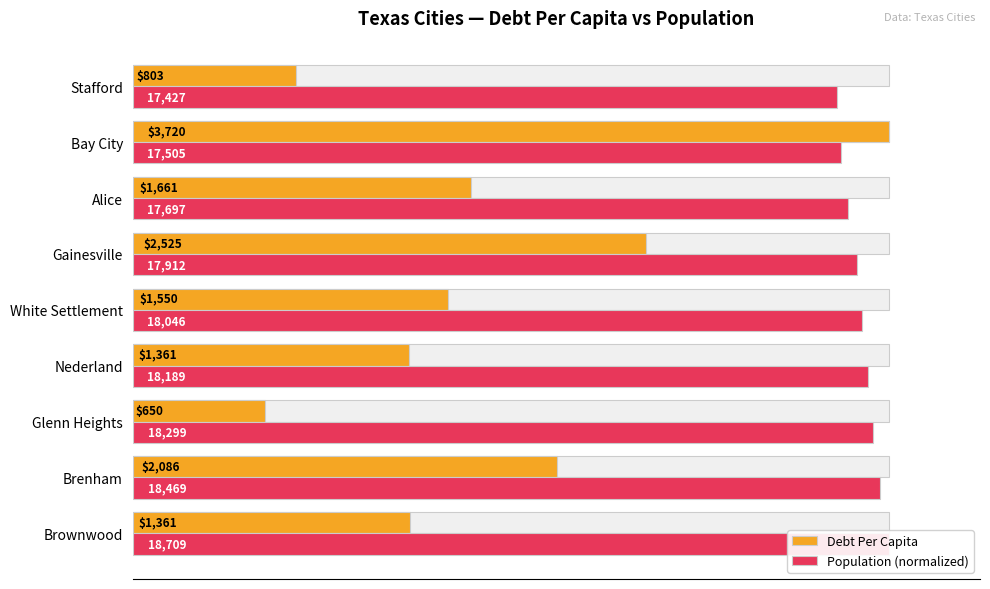

How many groups of bars are there?

9